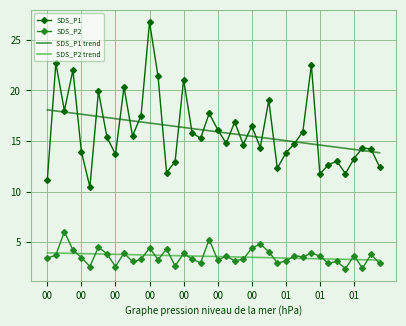

Rank the series by their maximum value, from lowest to highest.

SDS_P2 trend, SDS_P2, SDS_P1 trend, SDS_P1